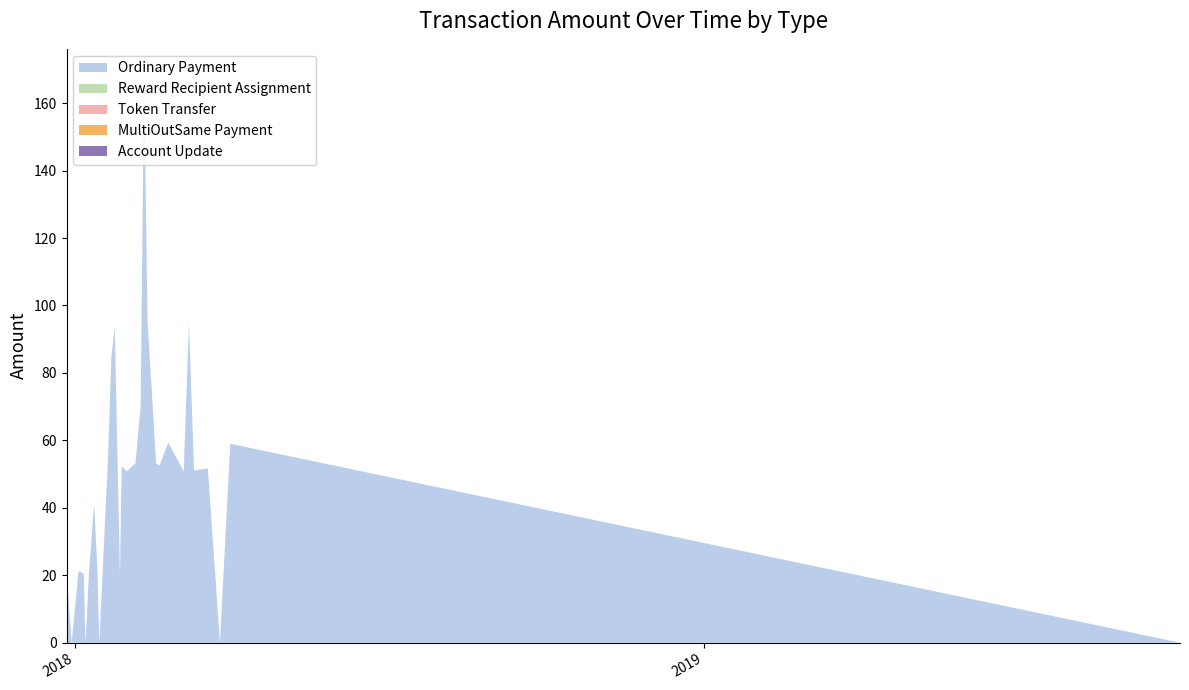

Reading left to right, transcribe all the data shown in this chart.

Ordinary Payment: 21.0	0.0	21.3	20.4	0.0	20.5	41.3	20.9	0.0	54.0	84.6	93.6	20.3	52.3	50.8	53.3	70.1	167.7	95.6	53.1	52.5	59.4	50.8	94.8	51.1	51.6	0.0	59.0	0.0
Reward Recipient Assignment: 0.0	0.0	0.0	0.0	0.0	0.0	0.0	0.0	0.0	0.0	0.0	0.0	0.0	0.0	0.0	0.0	0.0	0.0	0.0	0.0	0.0	0.0	0.0	0.0	0.0	0.0	0.0	0.0	0.0
Token Transfer: 0.0	0.0	0.0	0.0	0.0	0.0	0.0	0.0	0.0	0.0	0.0	0.0	0.0	0.0	0.0	0.0	0.0	0.0	0.0	0.0	0.0	0.0	0.0	0.0	0.0	0.0	0.0	0.0	0.0
MultiOutSame Payment: 0.0	0.0	0.0	0.0	0.0	0.0	0.0	0.0	0.0	0.0	0.0	0.0	0.0	0.0	0.0	0.0	0.0	0.0	0.0	0.0	0.0	0.0	0.0	0.0	0.0	0.0	0.0	0.0	0.0
Account Update: 0.0	0.0	0.0	0.0	0.0	0.0	0.0	0.0	0.0	0.0	0.0	0.0	0.0	0.0	0.0	0.0	0.0	0.0	0.0	0.0	0.0	0.0	0.0	0.0	0.0	0.0	0.0	0.0	0.0